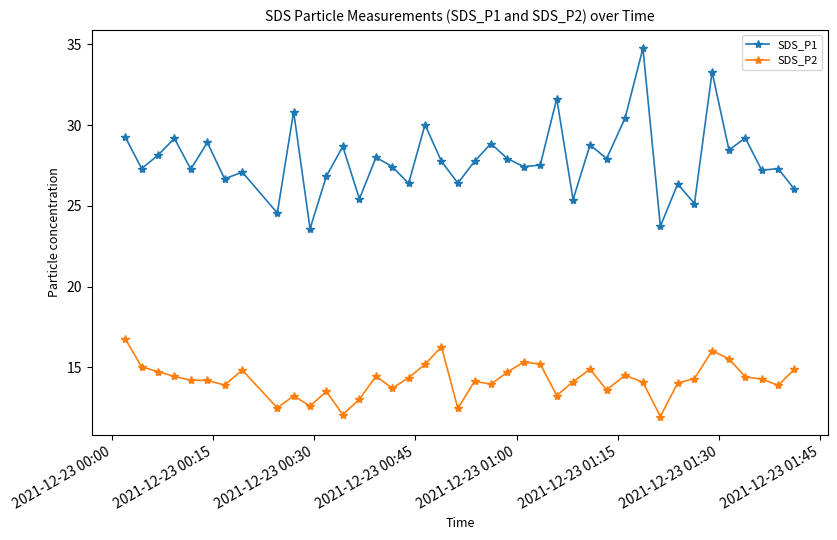

Which series has the largest range (max minus min)?

SDS_P1